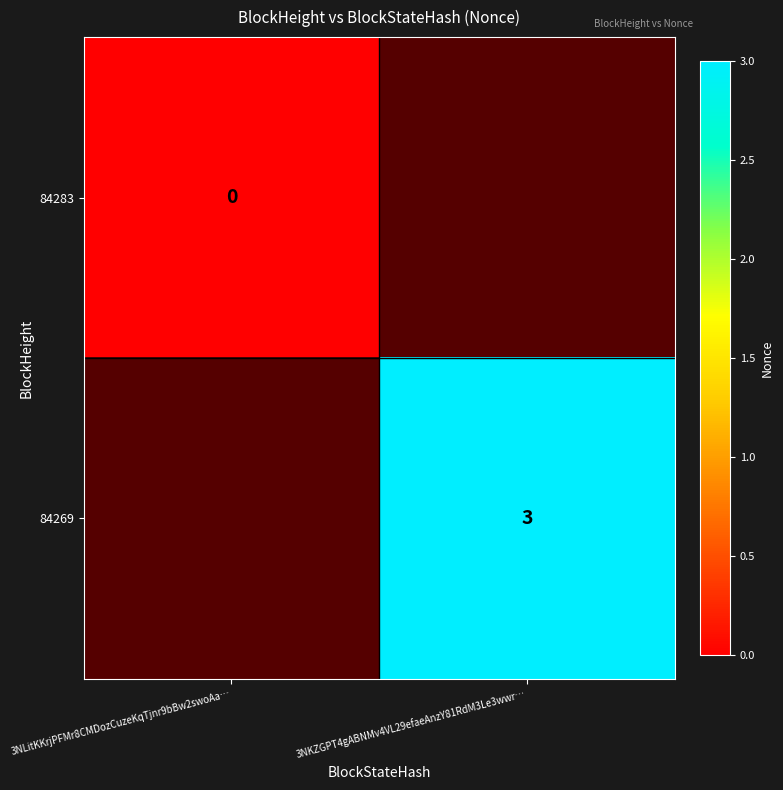

List the labels in order of 84283 value, smallest first.

3NLitKKrjPFMr8CMDozCuzeKqTjnr9bBw2swoAa…, 3NKZGPT4gABNMv4VL29efaeAnzY81RdM3Le3wwr…